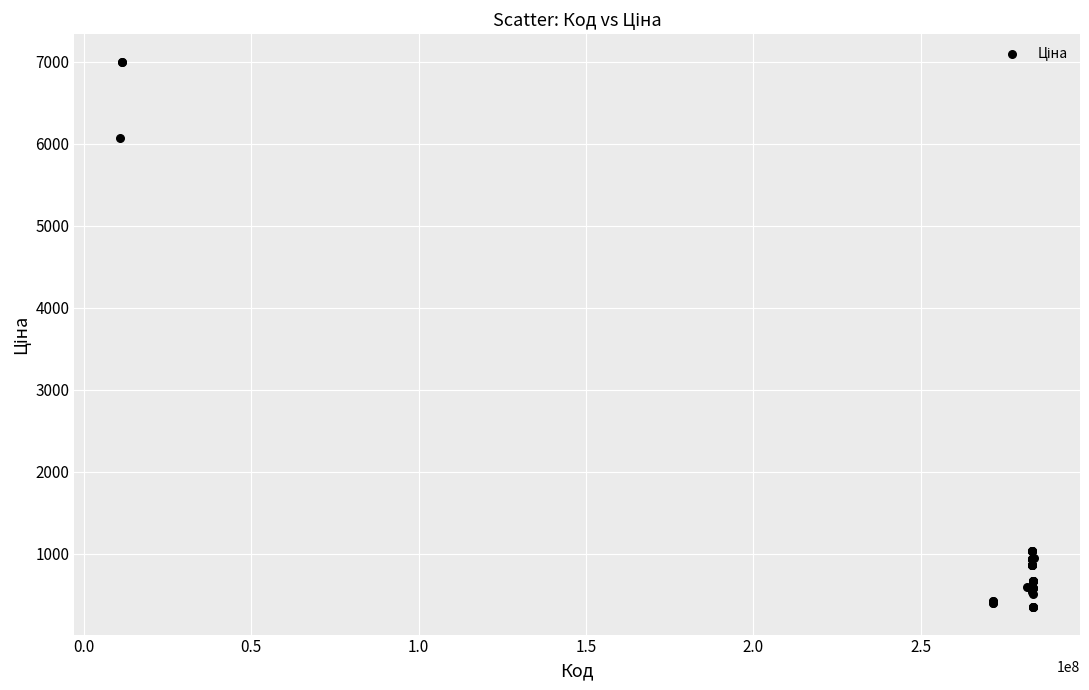

What Y value in the scatter plot is closest to 3675?

6067.2